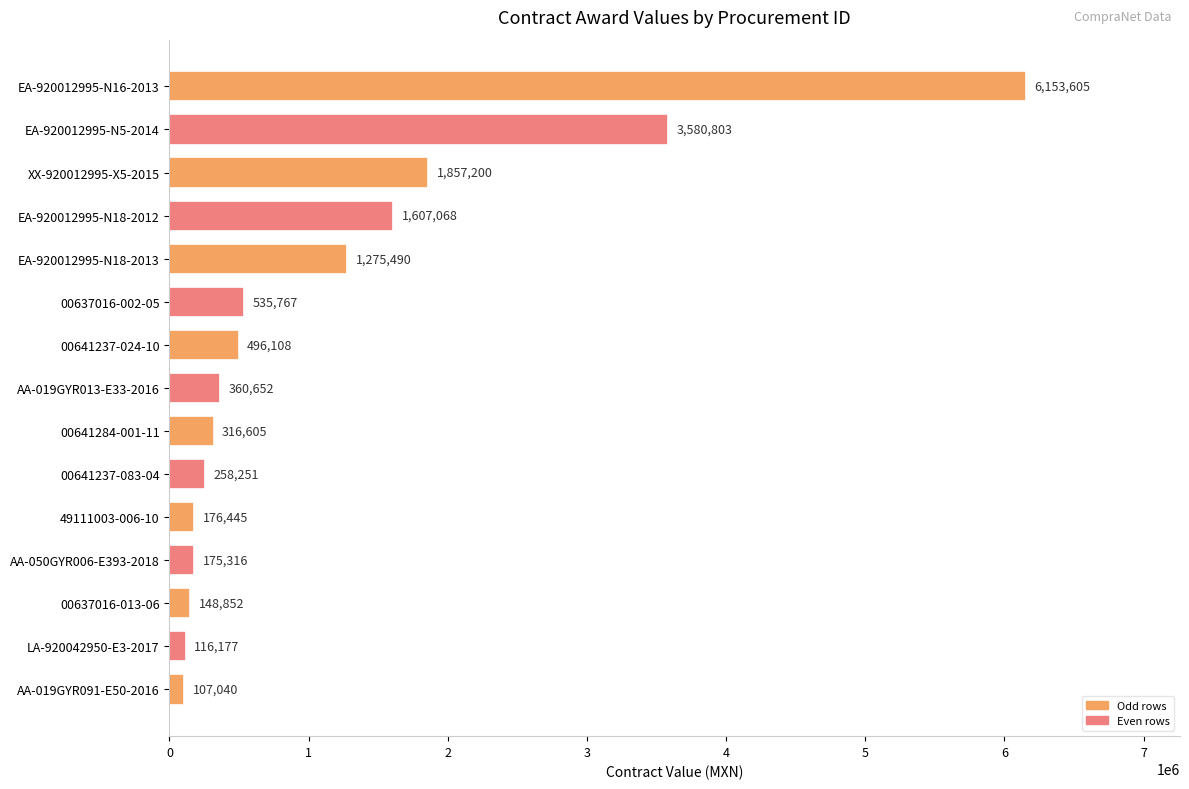

What is the average value?

1144358.7